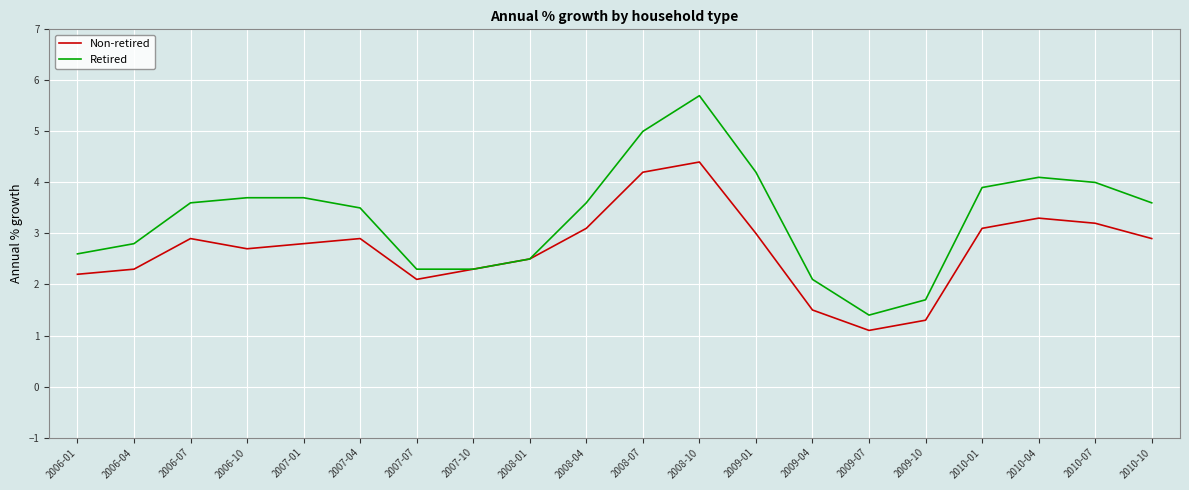

What is the difference between the highest and lowest values at 2006-10?

1.0